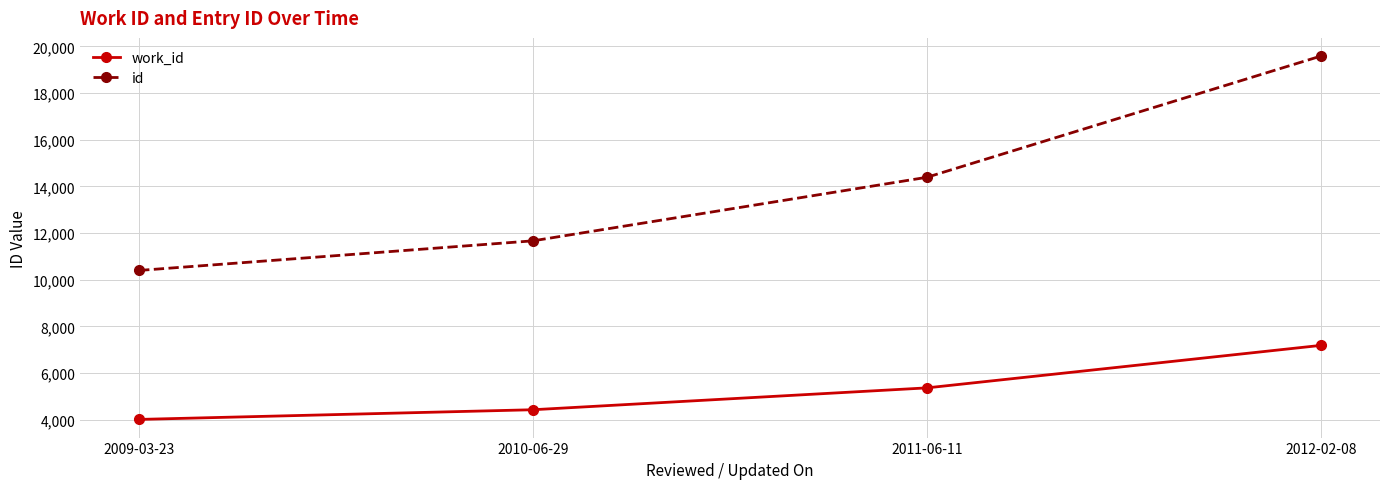

Which series has the widest spread of values?

id